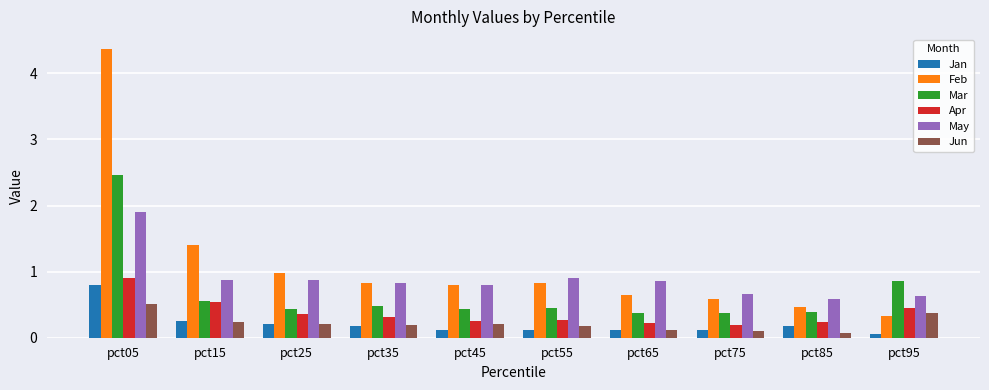

Which category has the highest value in the Jan series?

pct05